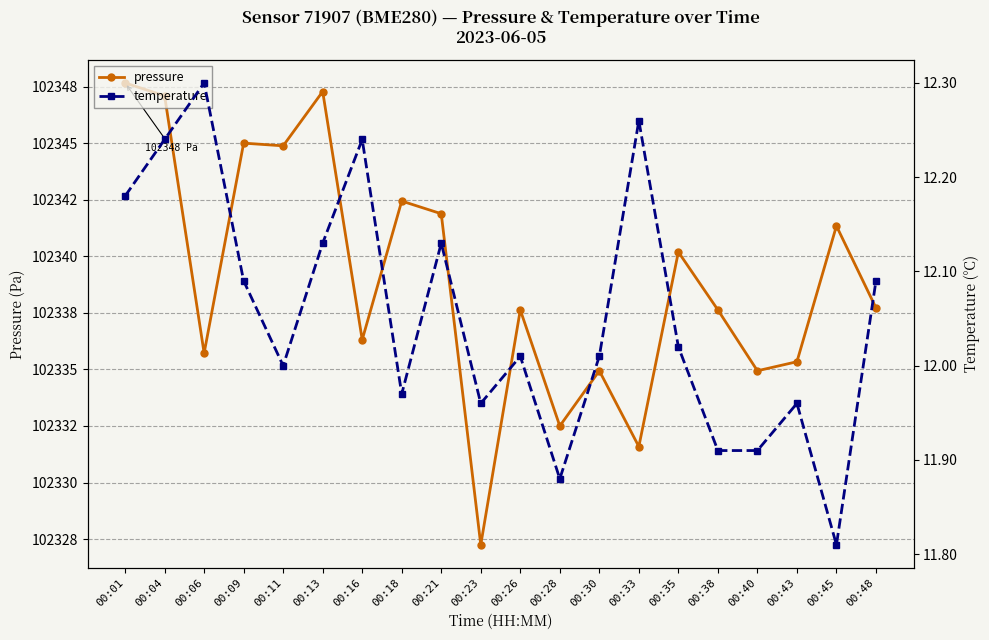

Rank the series by their average value, from highest to lowest.

pressure, temperature